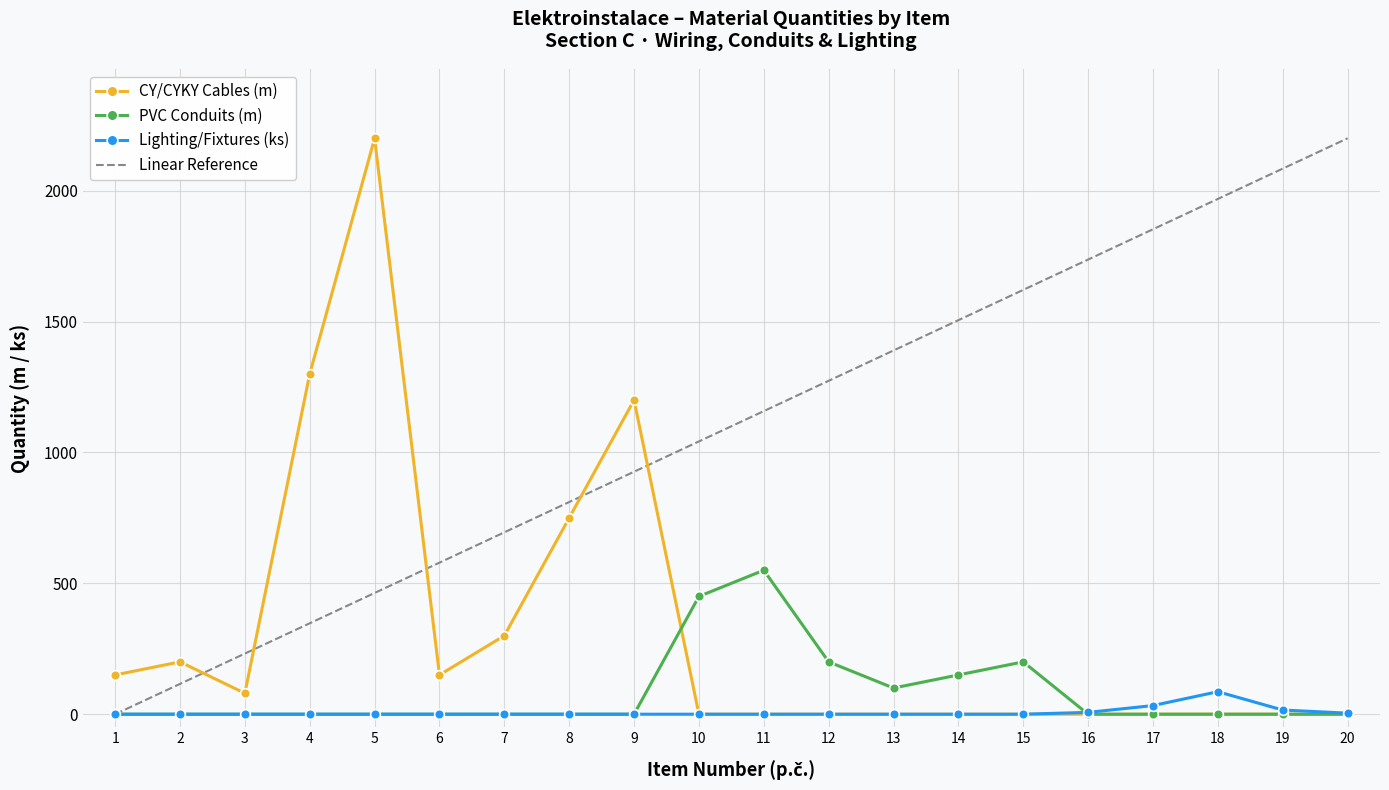

True or false: Quantity (m/ks) and Cable/Conduit items intersect in this chart.

False